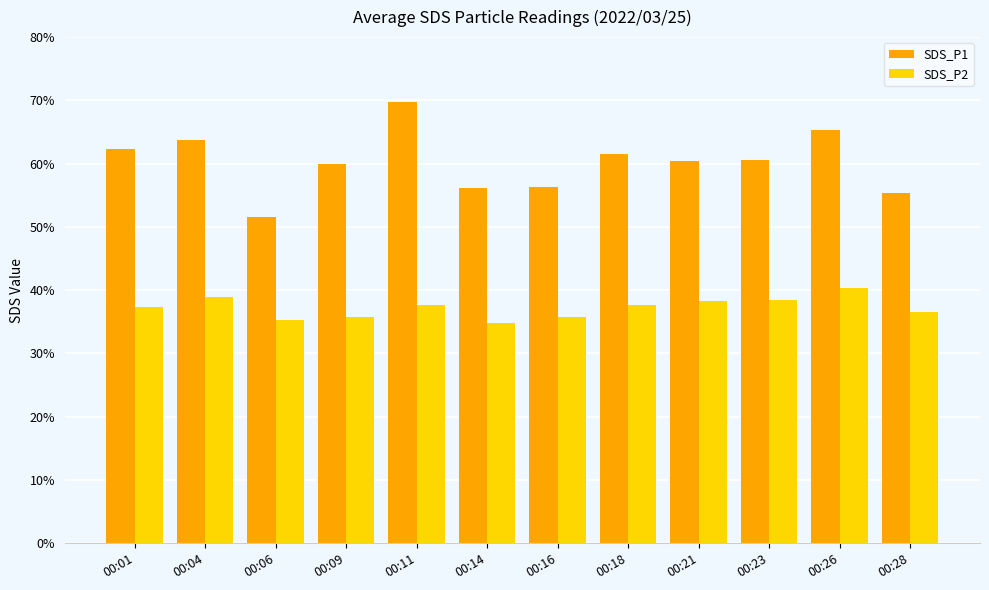

What is the sum of the SDS_P1 values at 00:16 and 00:18?

117.8